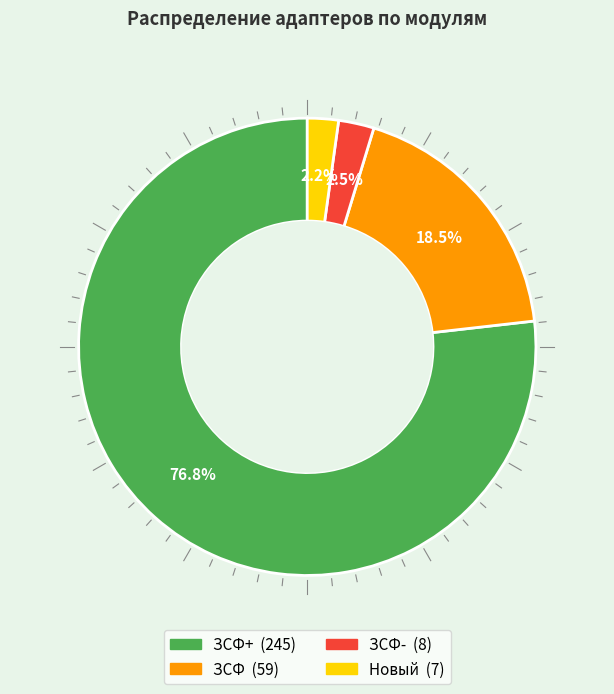

Does any single category account for the majority?

Yes